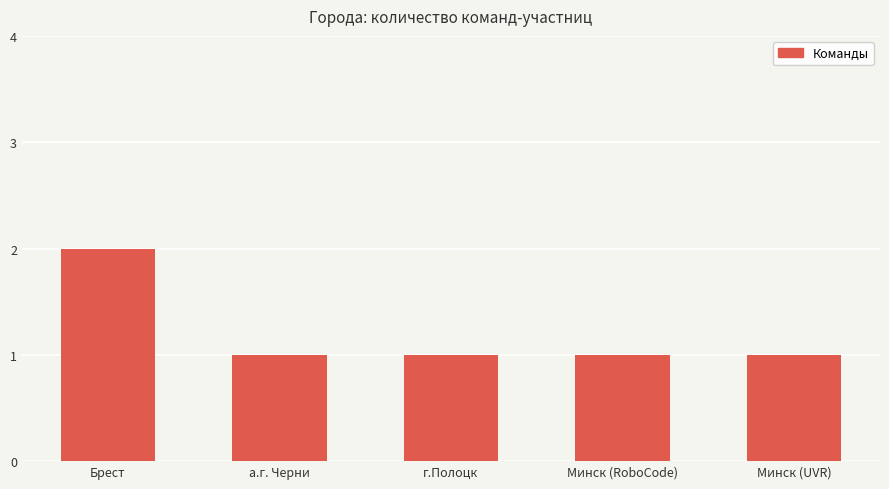

The value at Минск (RoboCode) is 2. True or false?

False